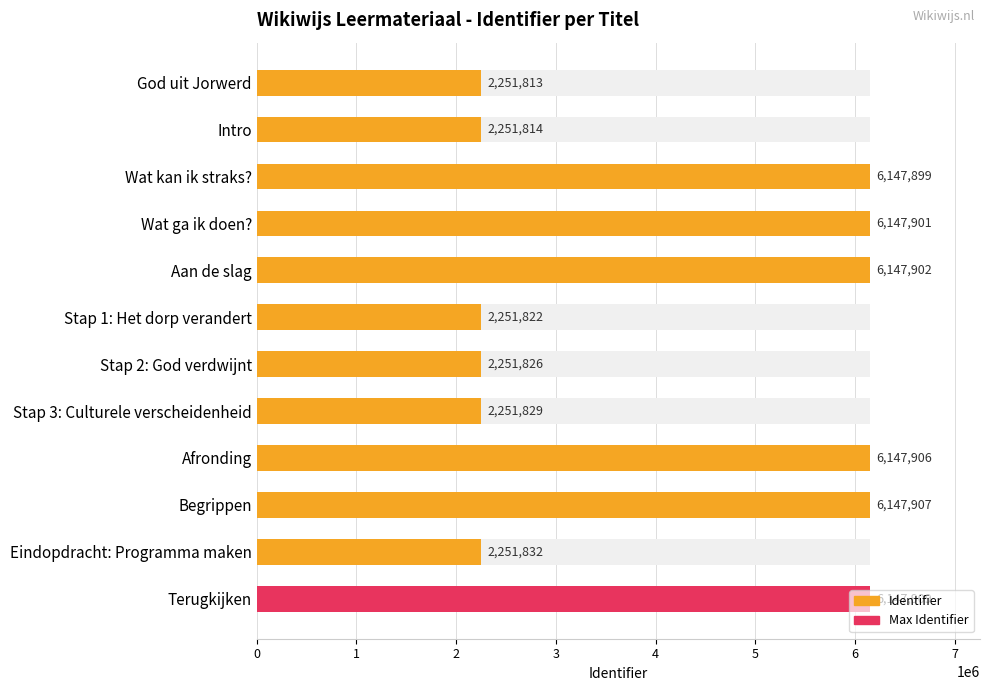

What is the value of the 11th bar from the left?

2251832